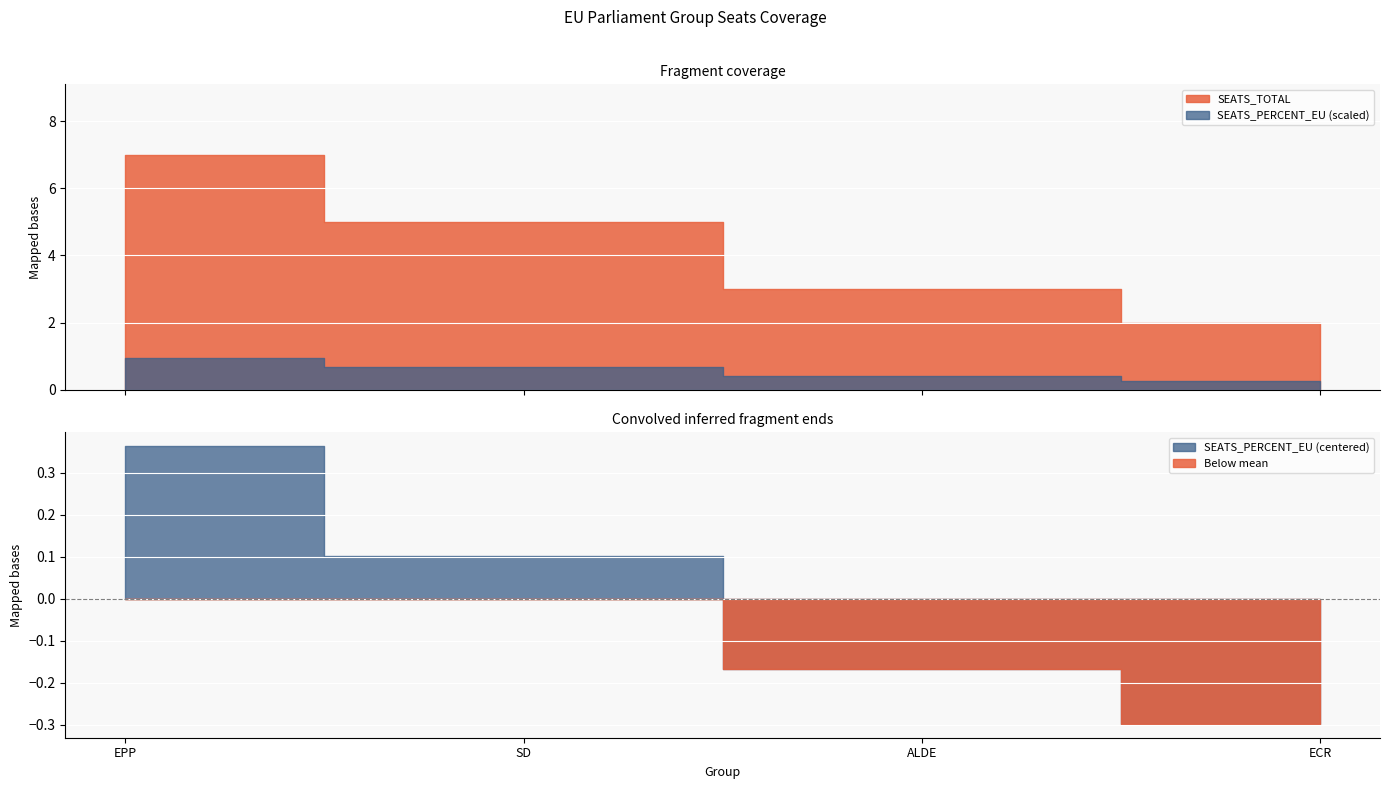

Which label corresponds to the largest value in the chart?

EPP